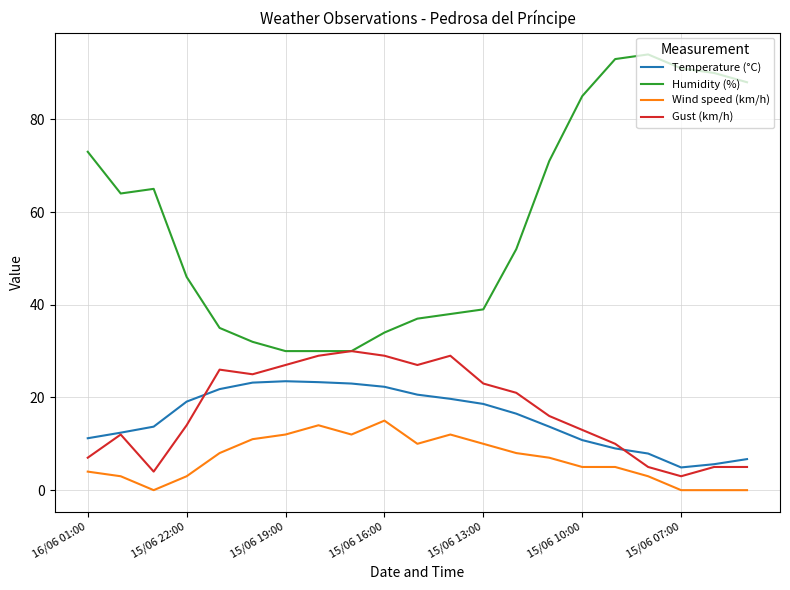

Which series has the largest range (max minus min)?

Humidity (%)